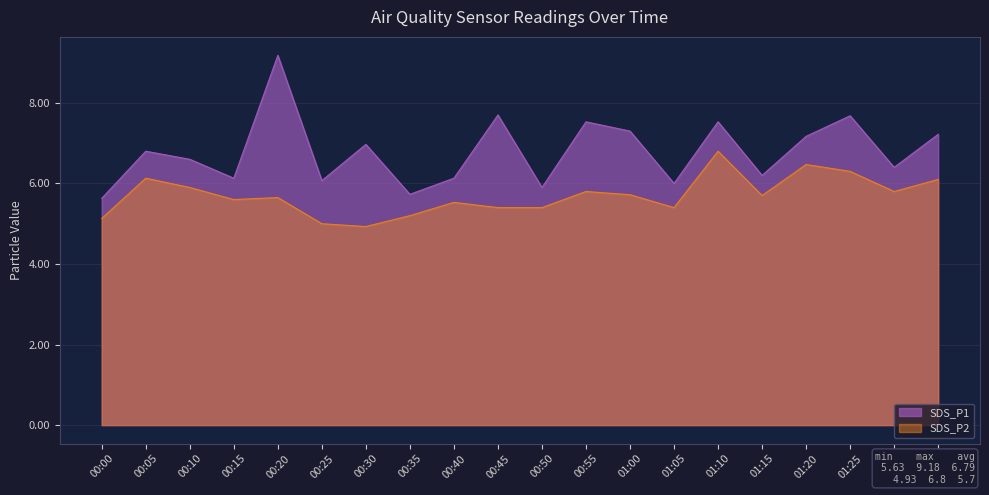

Where is the first local maximum for SDS_P2?

00:05